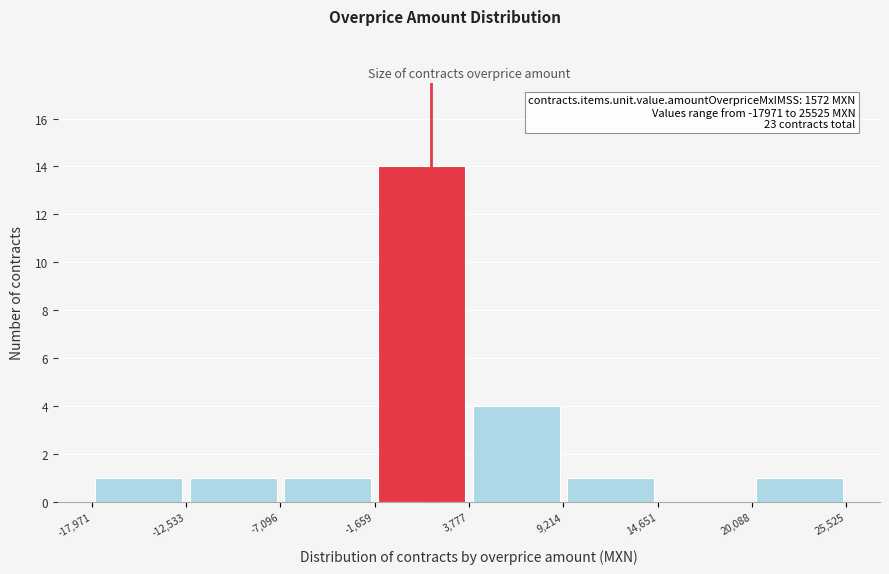

Which range on the x-axis has the tallest bar?

-1,659 to 3,777